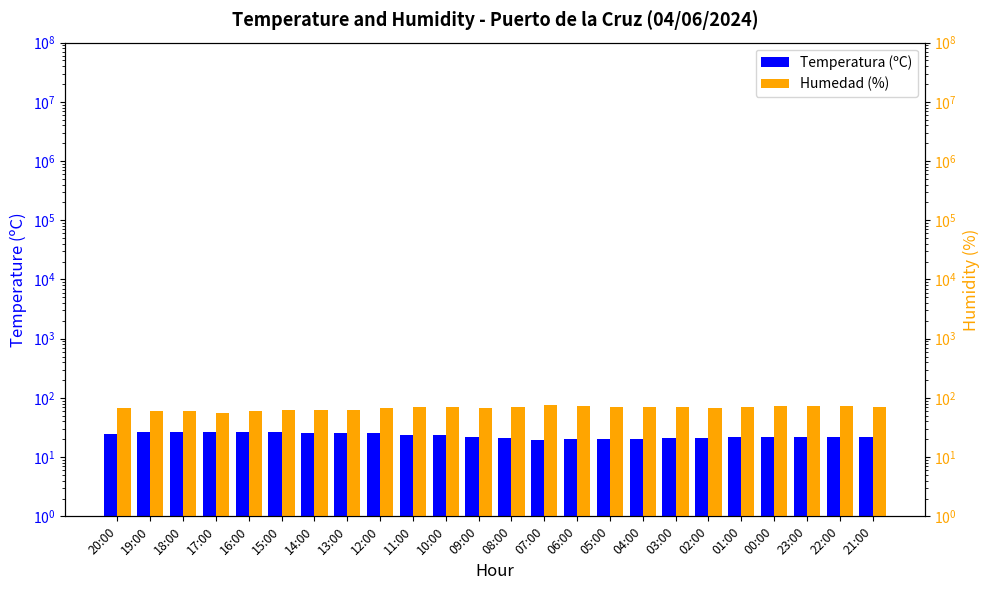

Reading left to right, extract all data points from this chart.

Temperatura (ºC): 20:00=24.4	19:00=26.3	18:00=26.1	17:00=27.0	16:00=26.7	15:00=26.4	14:00=25.9	13:00=26.0	12:00=25.3	11:00=24.1	10:00=23.6	09:00=22.0	08:00=20.9	07:00=19.5	06:00=20.1	05:00=20.3	04:00=20.6	03:00=20.7	02:00=21.4	01:00=21.7	00:00=22.0	23:00=21.9	22:00=21.9	21:00=22.2
Humedad (%): 20:00=67.0	19:00=60.0	18:00=60.0	17:00=56.0	16:00=59.0	15:00=63.0	14:00=63.0	13:00=63.0	12:00=67.0	11:00=69.0	10:00=70.0	09:00=67.0	08:00=69.0	07:00=75.0	06:00=74.0	05:00=69.0	04:00=69.0	03:00=69.0	02:00=68.0	01:00=70.0	00:00=74.0	23:00=73.0	22:00=72.0	21:00=69.0